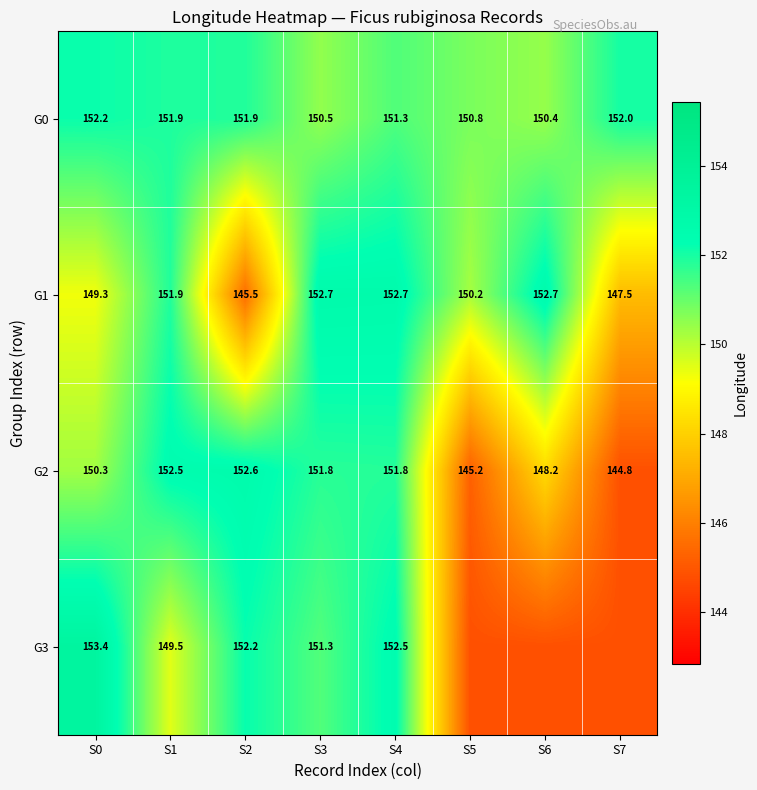

At which category is the sum across all series the highest?

S4